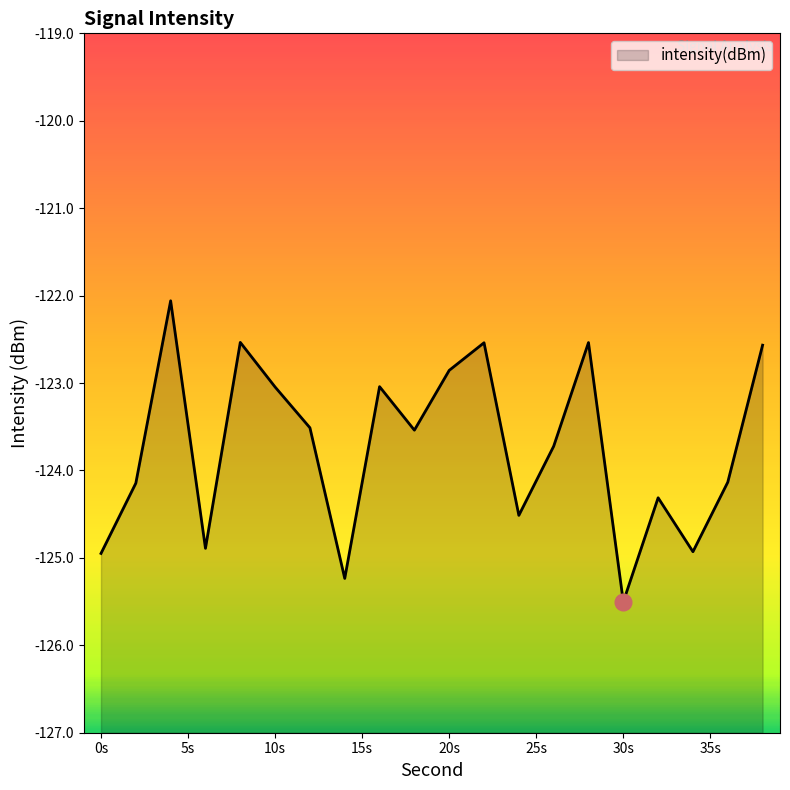

Is it true that the value at 0s is -81.4?

False